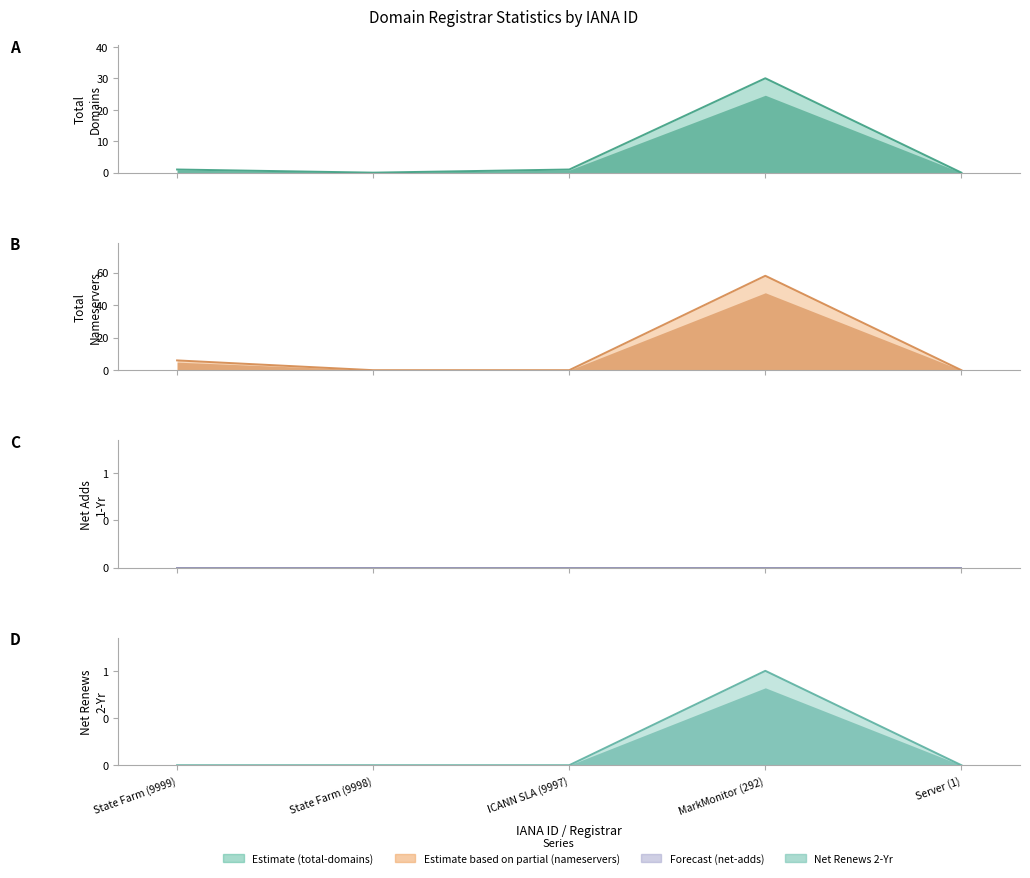

Which has a higher value, ICANN SLA (9997) or Server (1)?

ICANN SLA (9997)